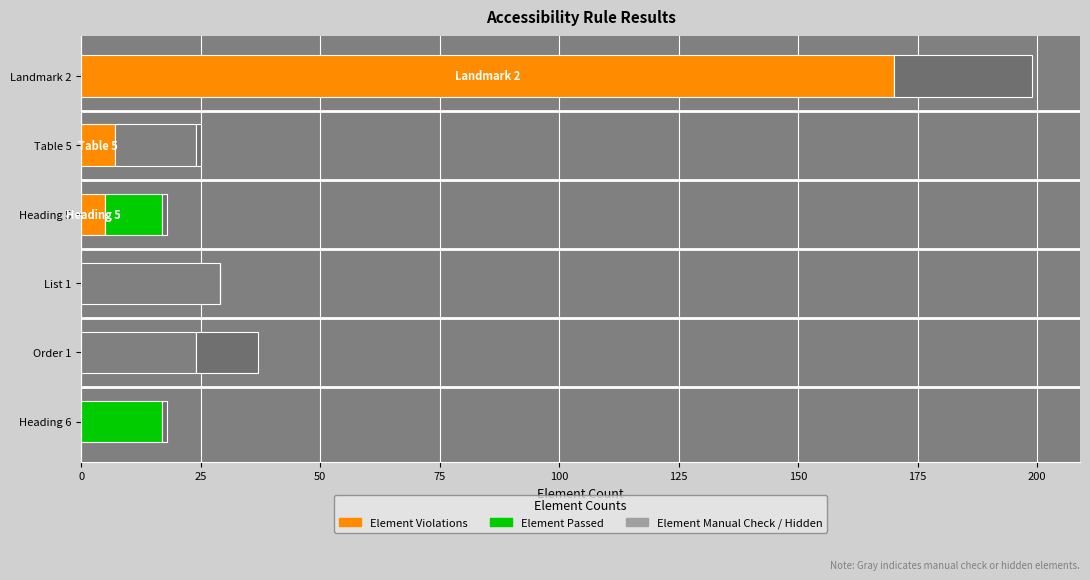

How many series are shown in this chart?

4